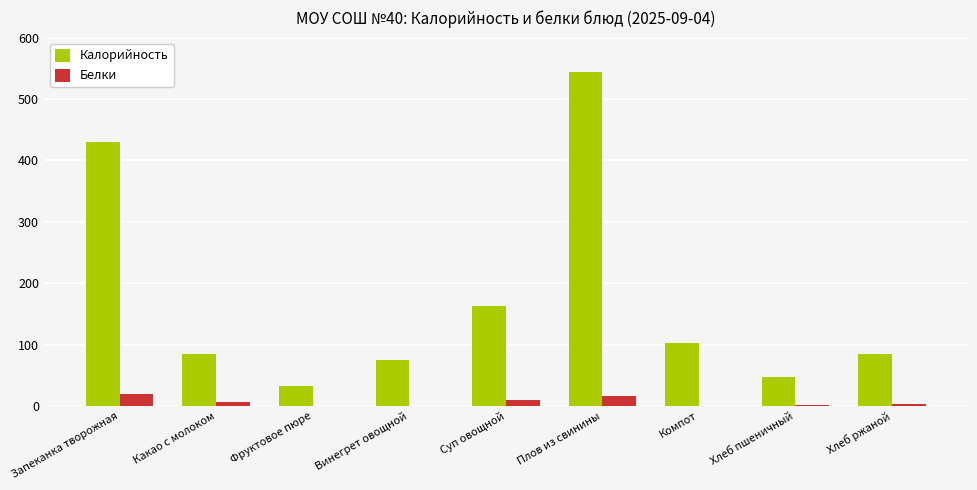

Which series has the largest range (max minus min)?

Калорийность